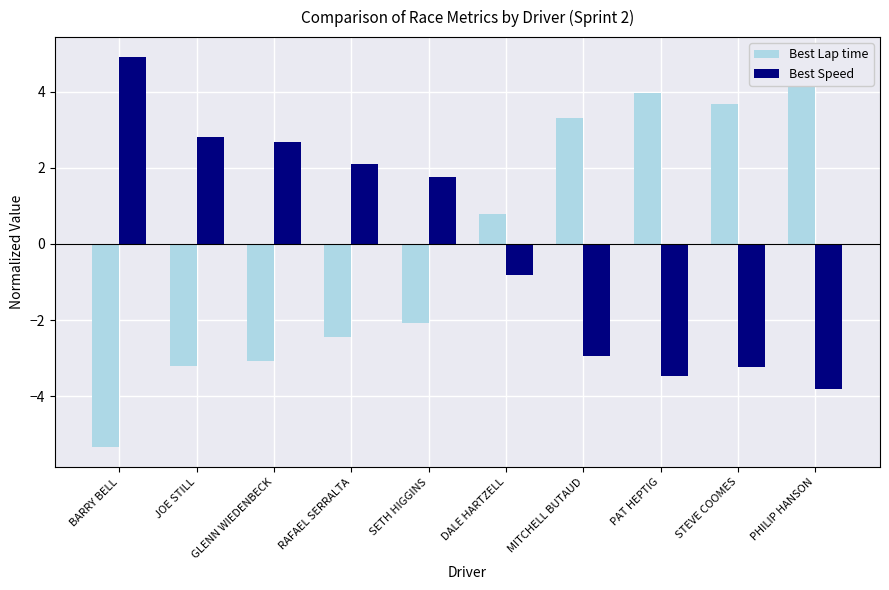

Reading left to right, what are all the values shown in this chart?

Best Lap time: -5.3	-3.2	-3.1	-2.4	-2.1	0.8	3.3	4.0	3.7	4.4
Best Speed: 4.9	2.8	2.7	2.1	1.7	-0.8	-2.9	-3.5	-3.2	-3.8